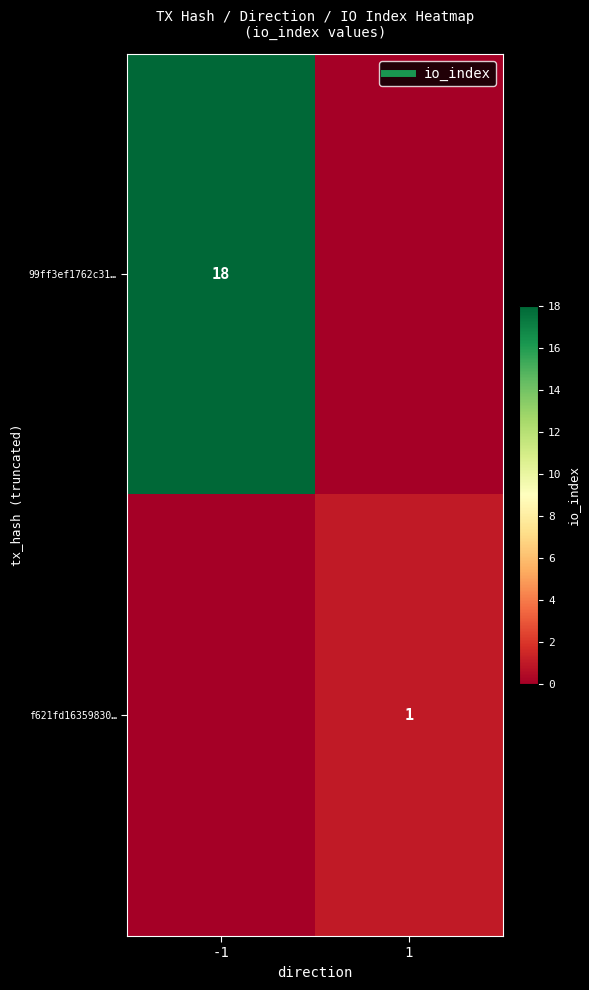

List the series in order of their overall mean, lowest first.

f621fd16359830…, 99ff3ef1762c31…